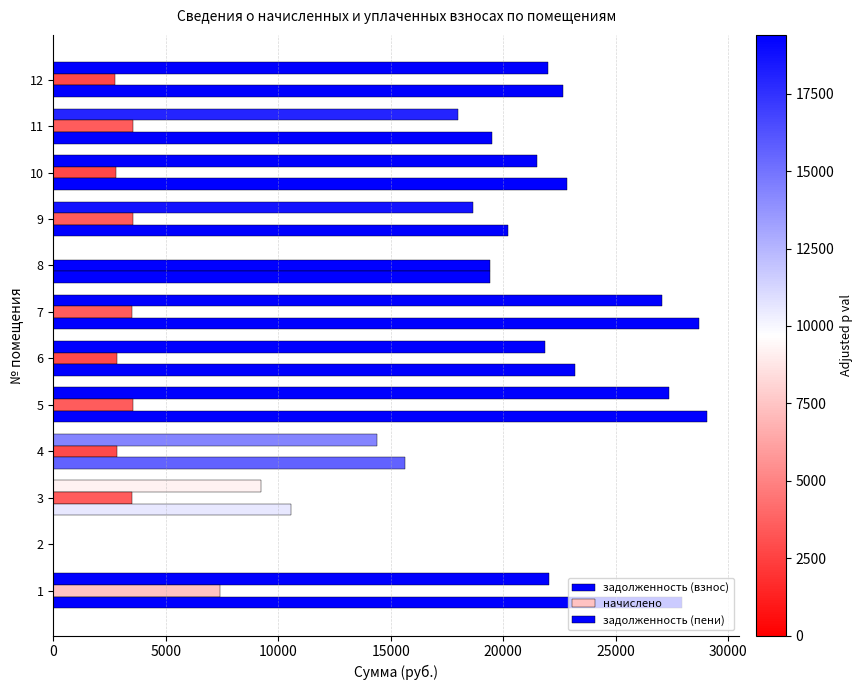

How many values in the задолженность (пени) series exceed 22680?

6